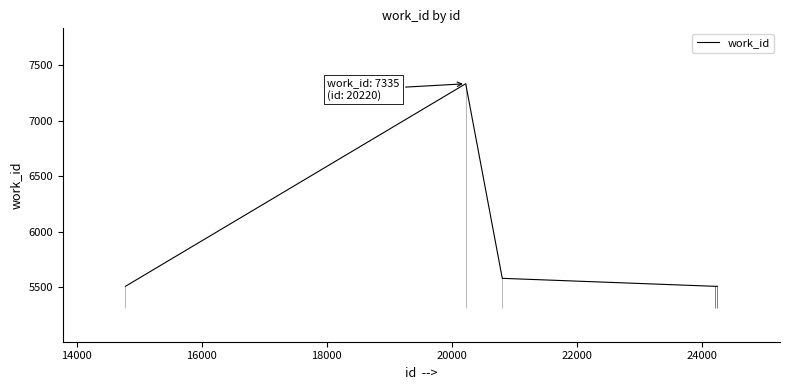

How many data points are above 5507?

2